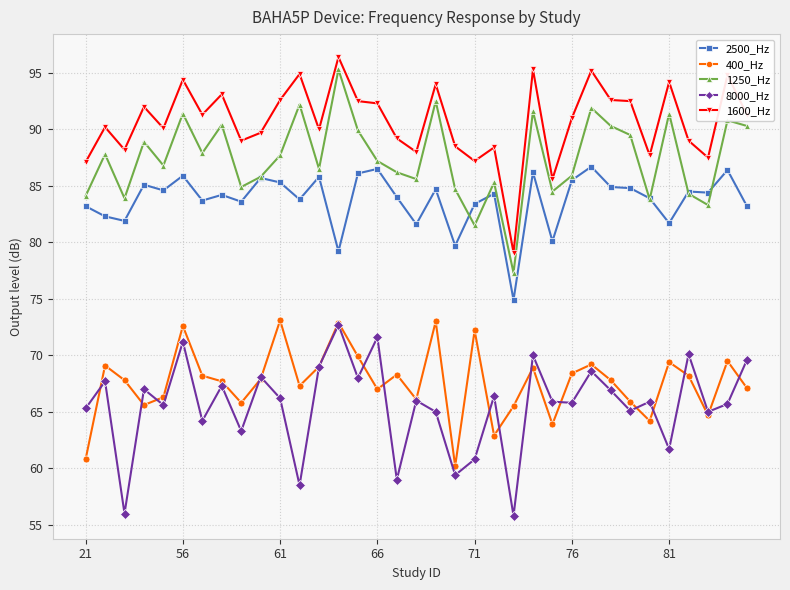

True or false: 8000_Hz and 1250_Hz cross at least once.

False